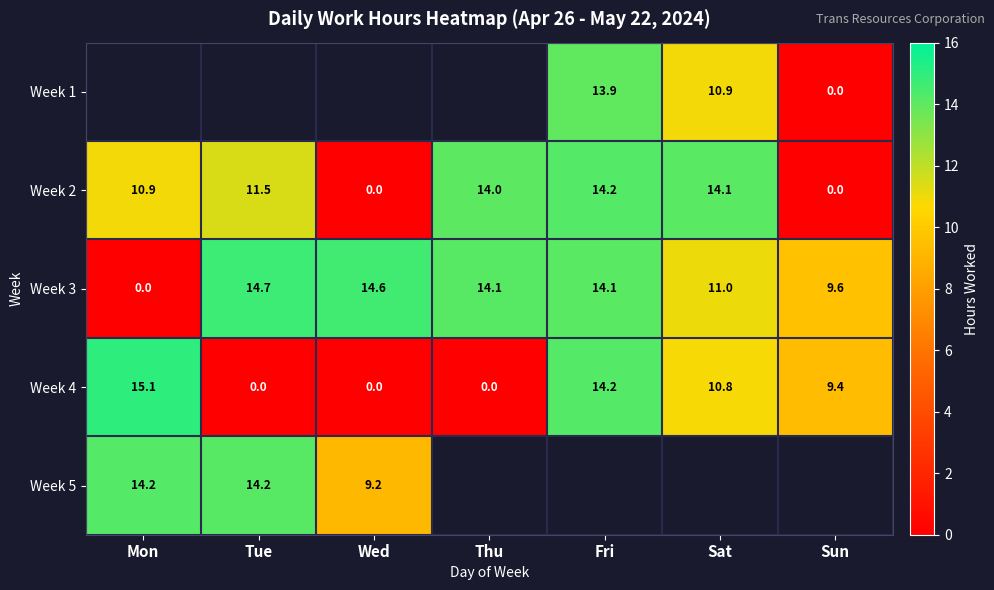

Where does the Week 2 series first go above 11?

Tue